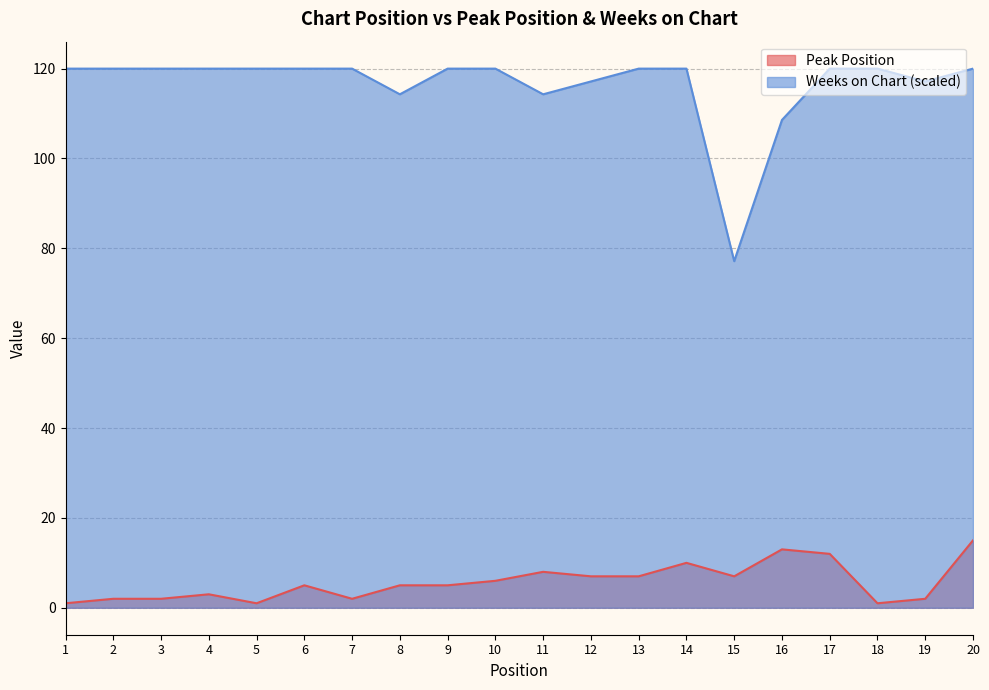

What is the sum of all Peak Position values?

114.0